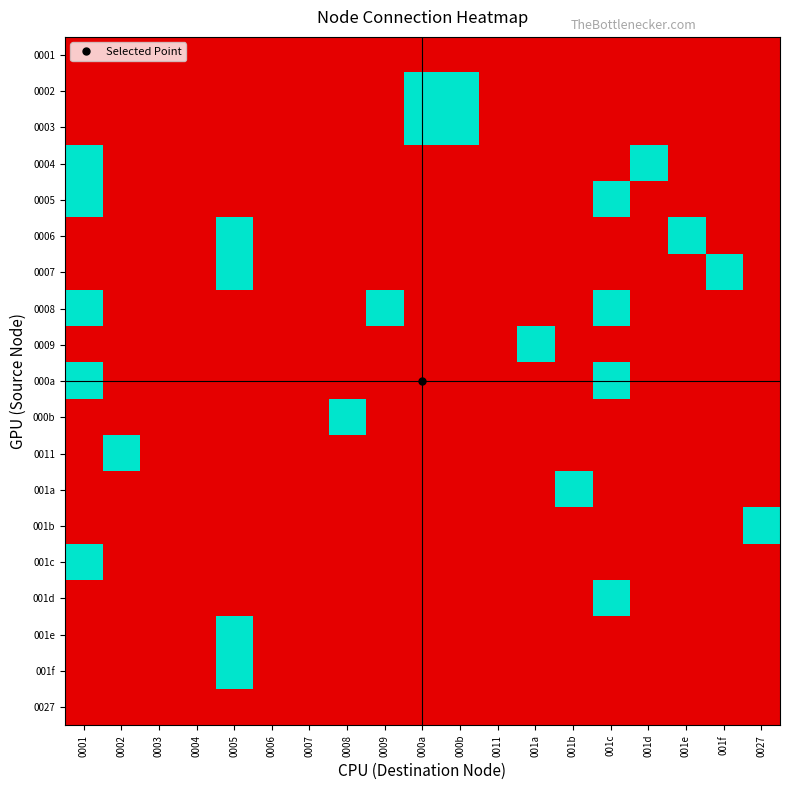

List the series in order of their peak value, lowest first.

0001, 0027, 0002, 0003, 0004, 0005, 0006, 0007, 0008, 0009, 000a, 000b, 0011, 001a, 001b, 001c, 001d, 001e, 001f